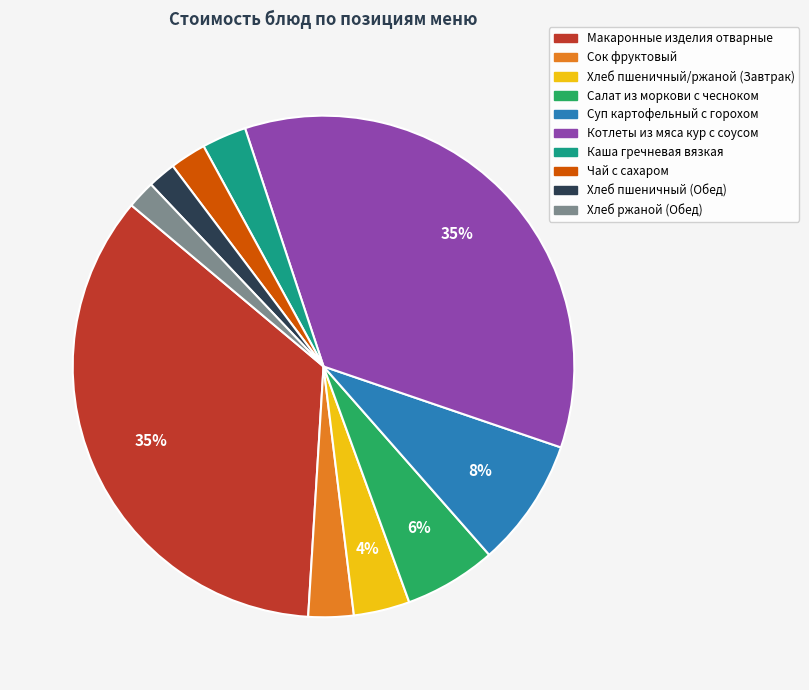

Is there a majority slice in this chart?

No